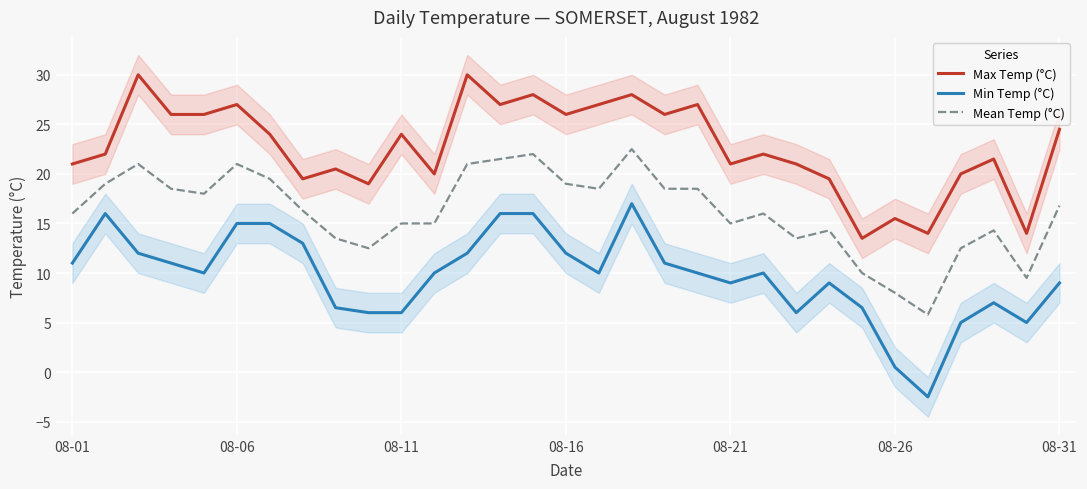

Where is Max Temp (°C) nearest to the value 21?

08-01